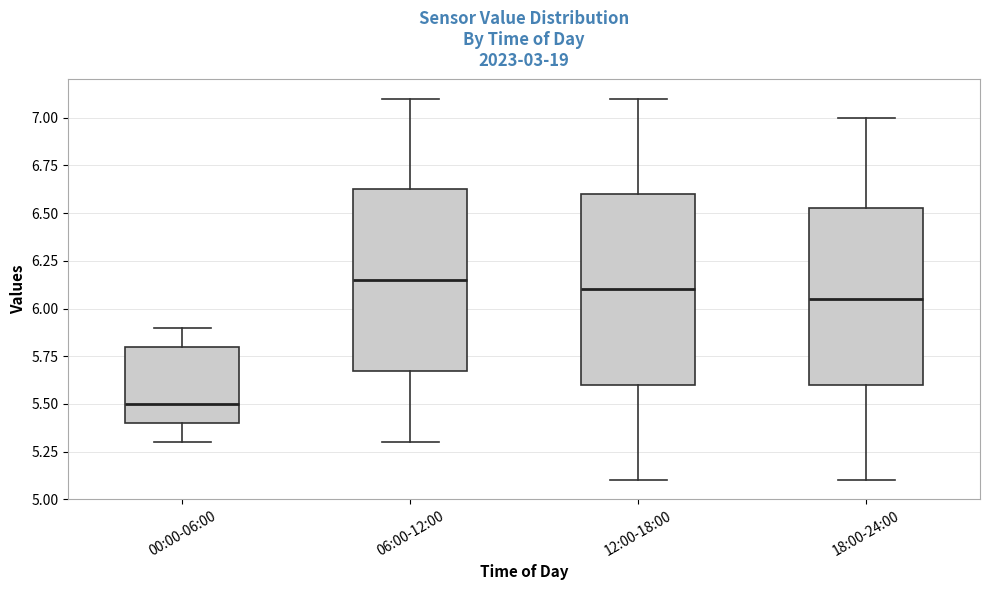

Which box's median line is the highest?

06:00-12:00